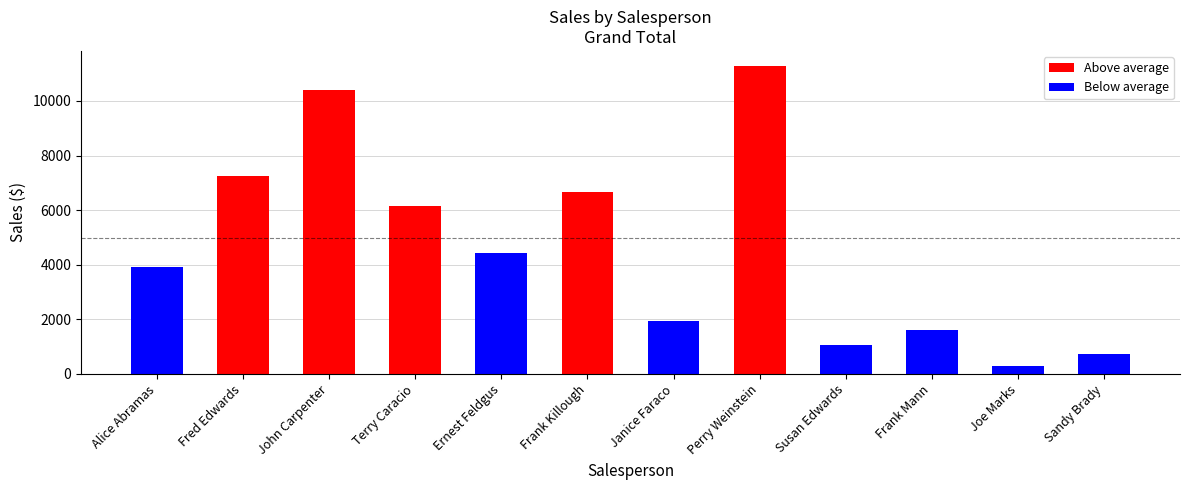

What is the ratio of the value at Frank Mann to the value at Alice Abramas?

0.4